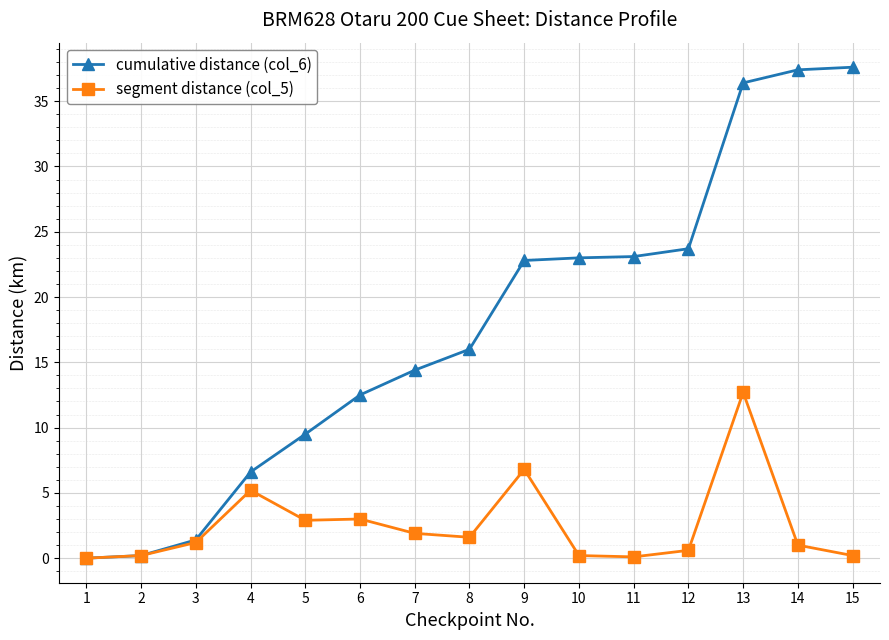

Which category has the highest value in the segment distance (col_5) series?

13